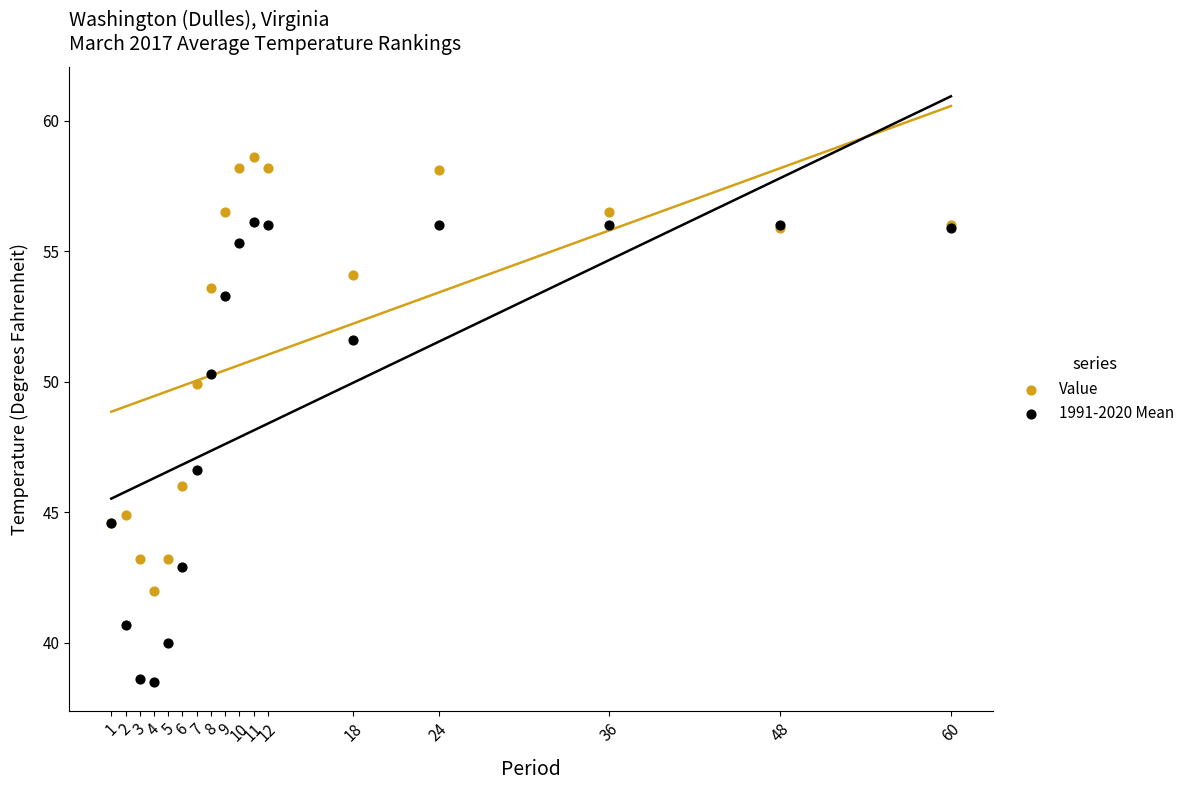

Across all series, what Y value is closest to 48?

46.6